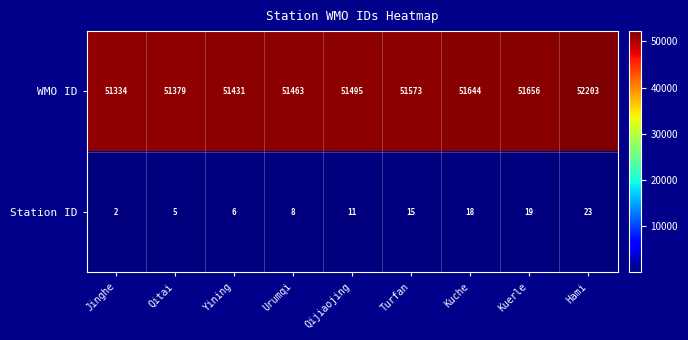

Between Yining and Kuche, which series saw the biggest shift?

WMO ID